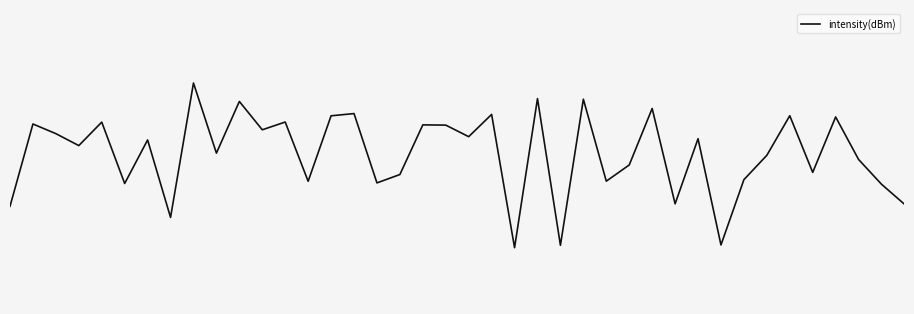

Does the chart display data point markers on the line(s)?

No